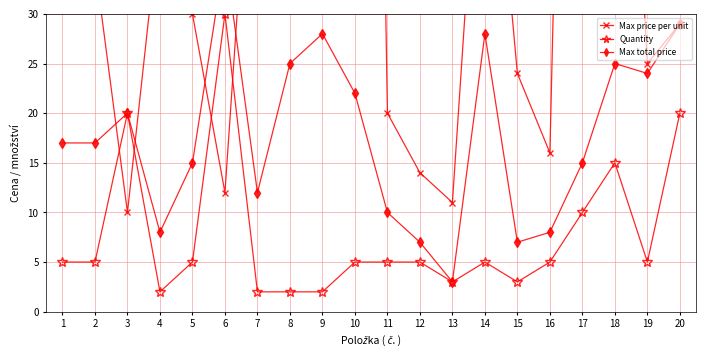

List the series in order of their peak value, highest first.

Max price per unit, Max total price, Quantity